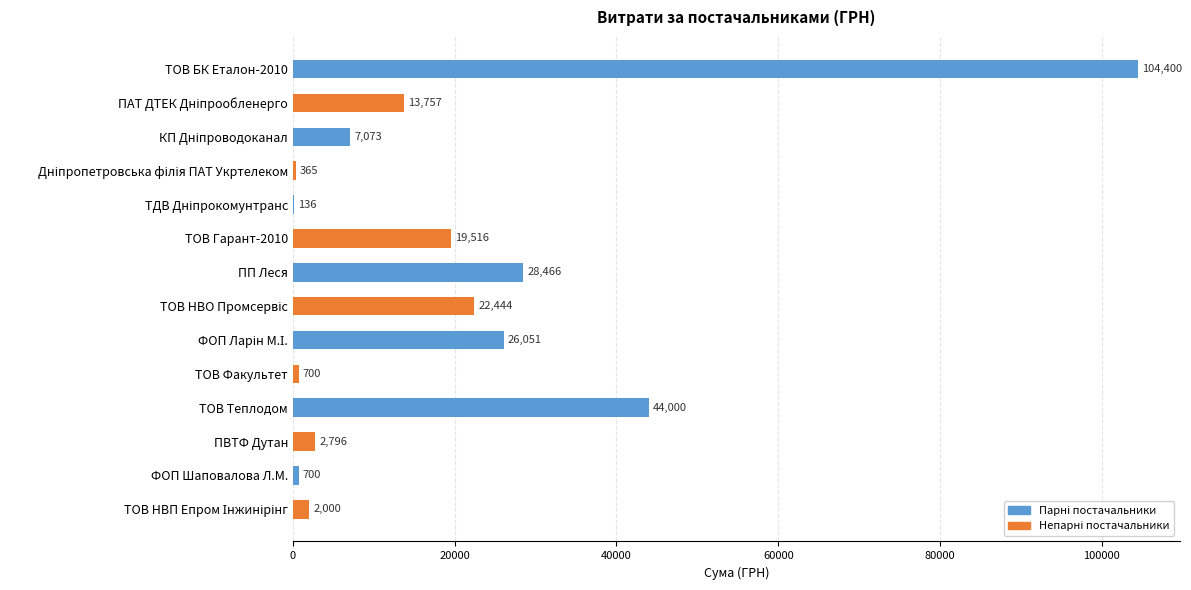

Between ТОВ Гарант-2010 and ПП Леся, which is larger?

ПП Леся